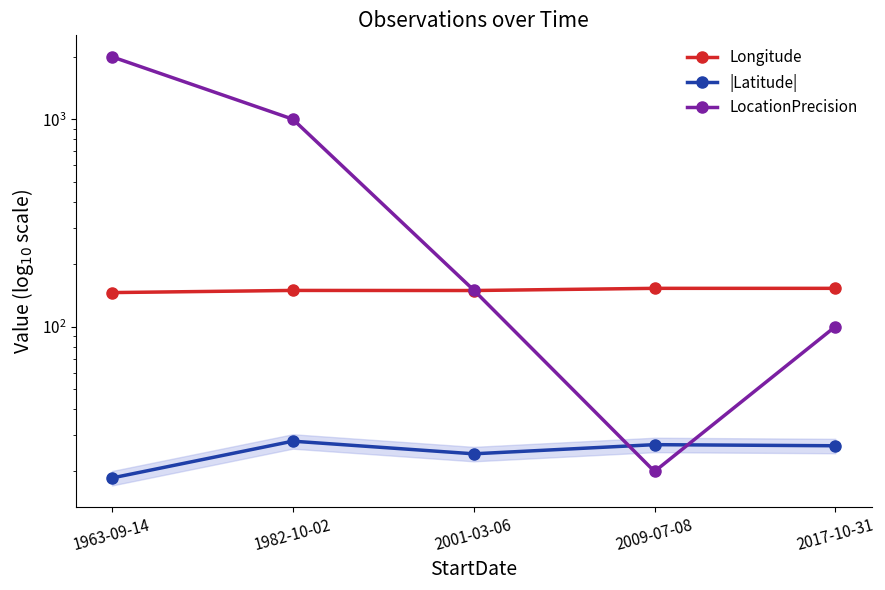

How many categories are shown in the chart?

5